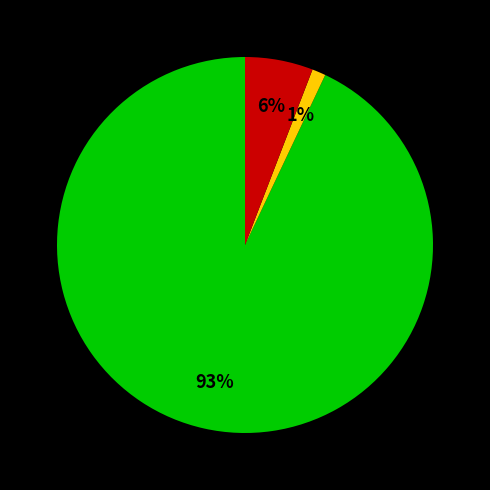

To the nearest percent, what is the average slice percentage?

33%